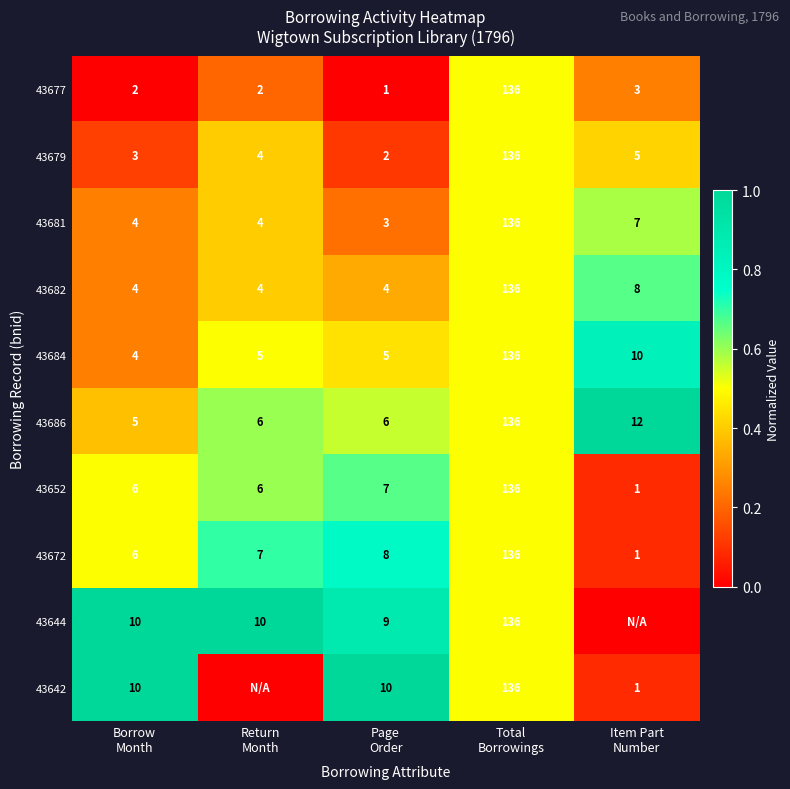

What is the difference between the maximum and minimum values in the 43682 series?

132